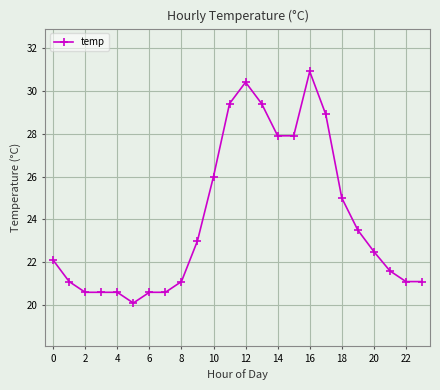

How many distinct data groups are displayed?

1